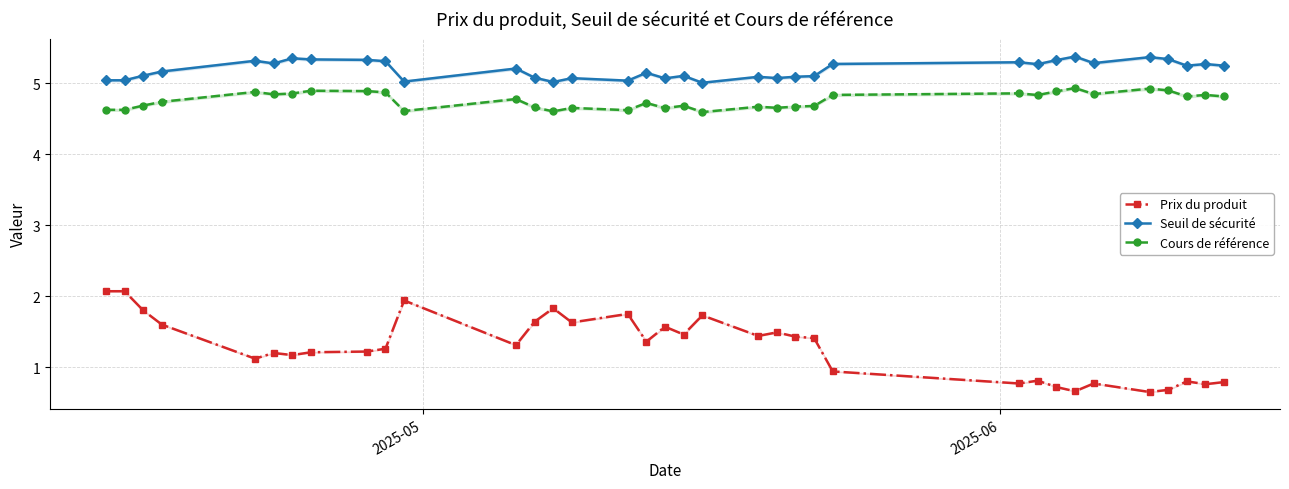

What is the maximum value for Seuil de sécurité?

5.4